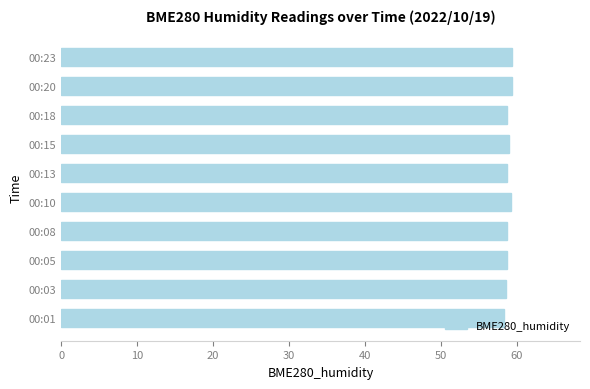

What is the sum of all values?

588.9